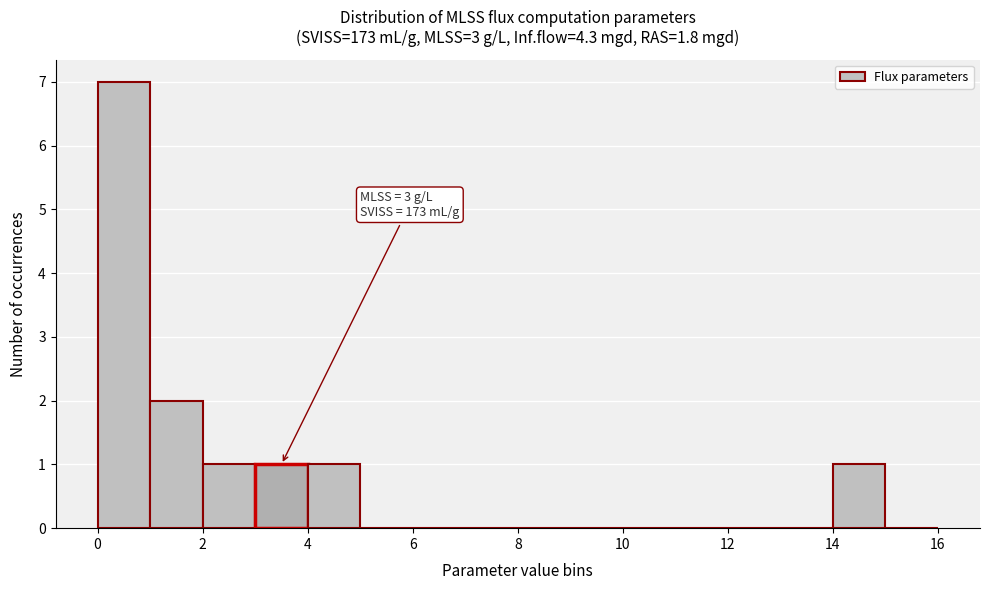

Over which range of the x-axis is the bar tallest?

0 to 1